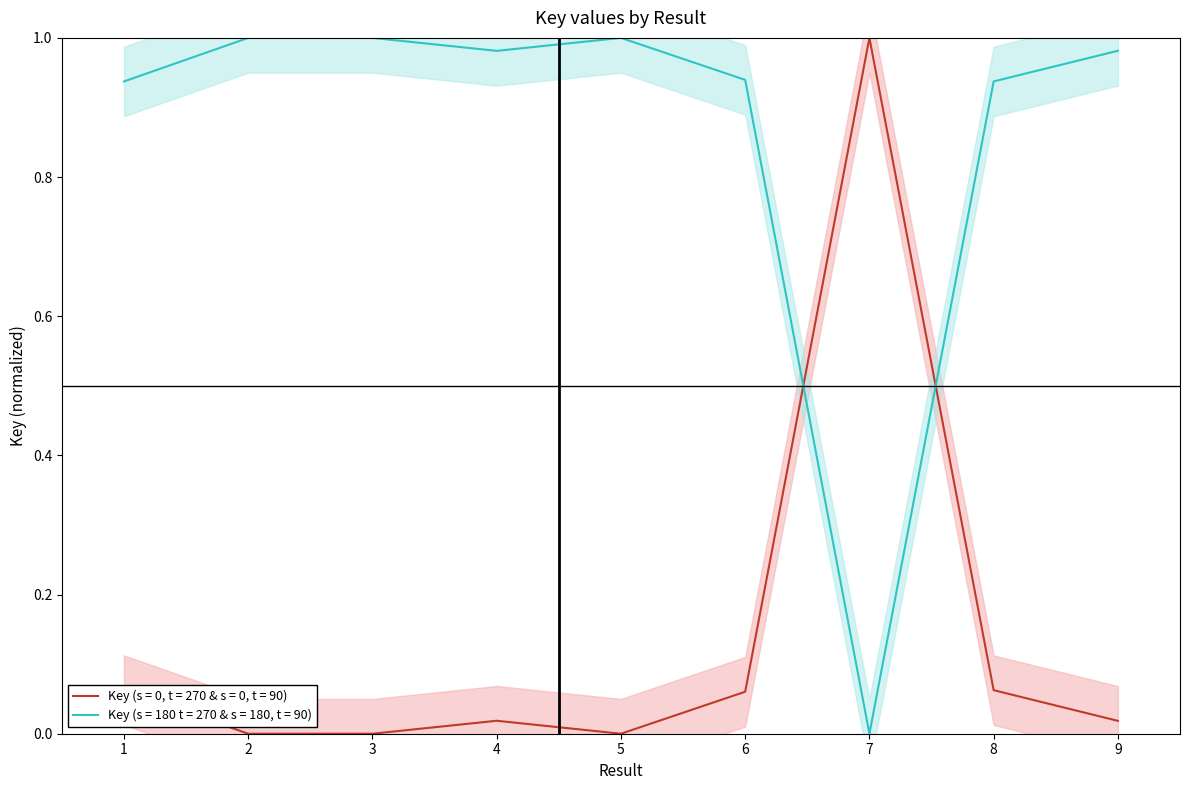

Which series has the widest spread of values?

Key (s = 0, t = 270 & s = 0, t = 90)